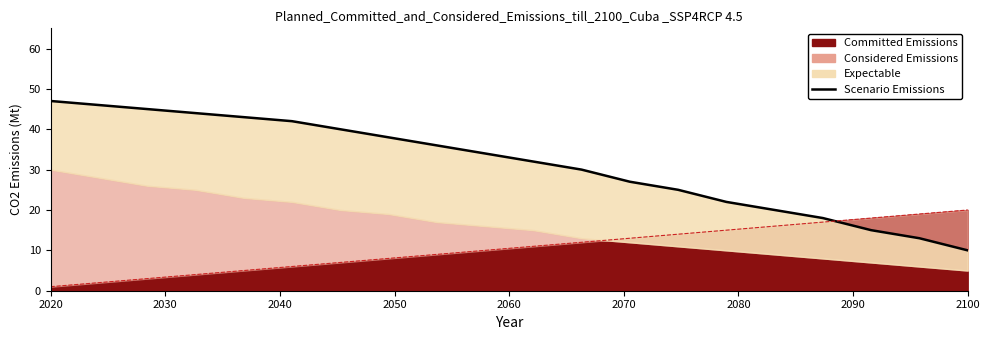

What is the difference between the maximum and minimum values?

37